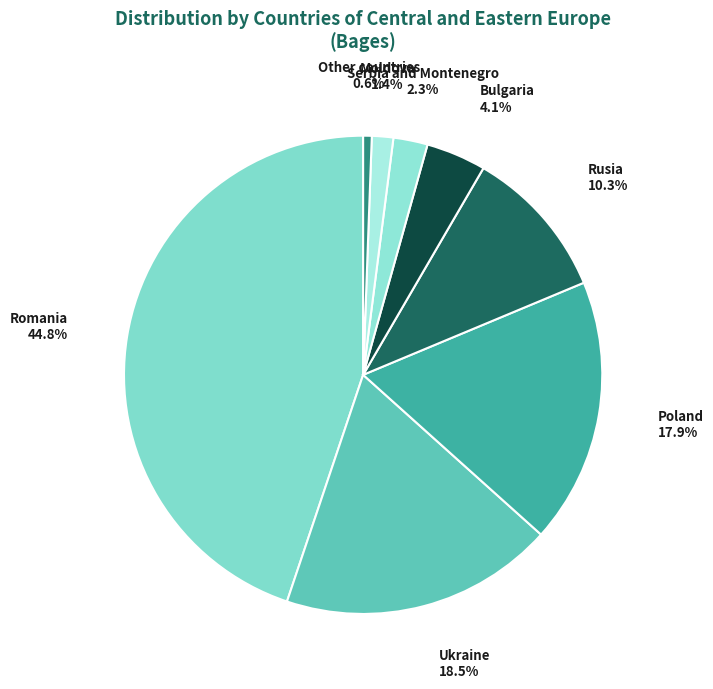

How many slices are in this pie chart?

8